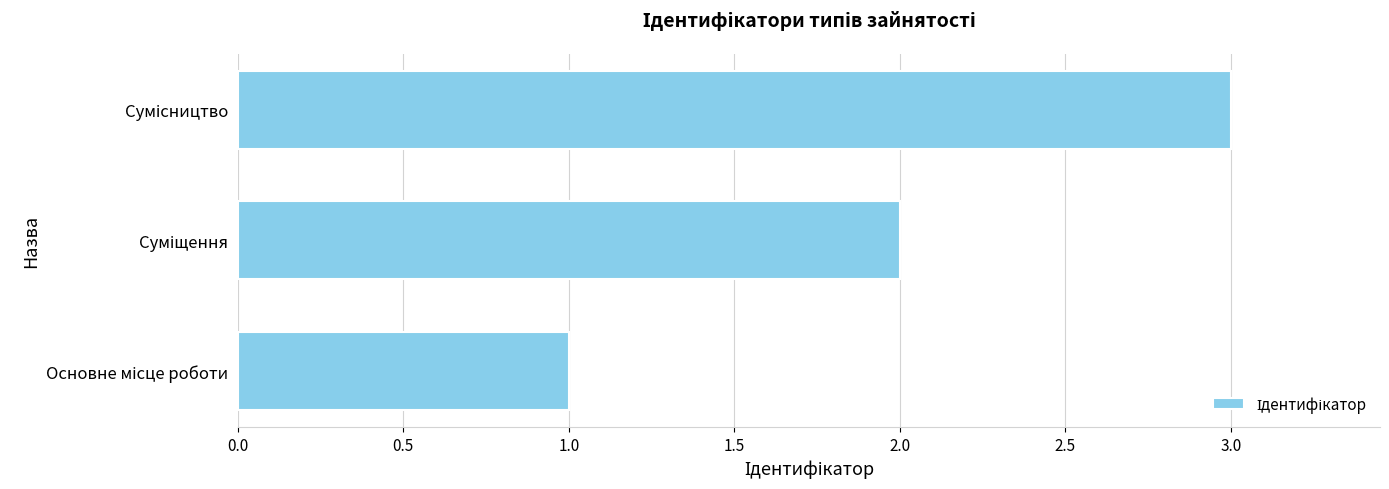

What is the sum of all values?

6